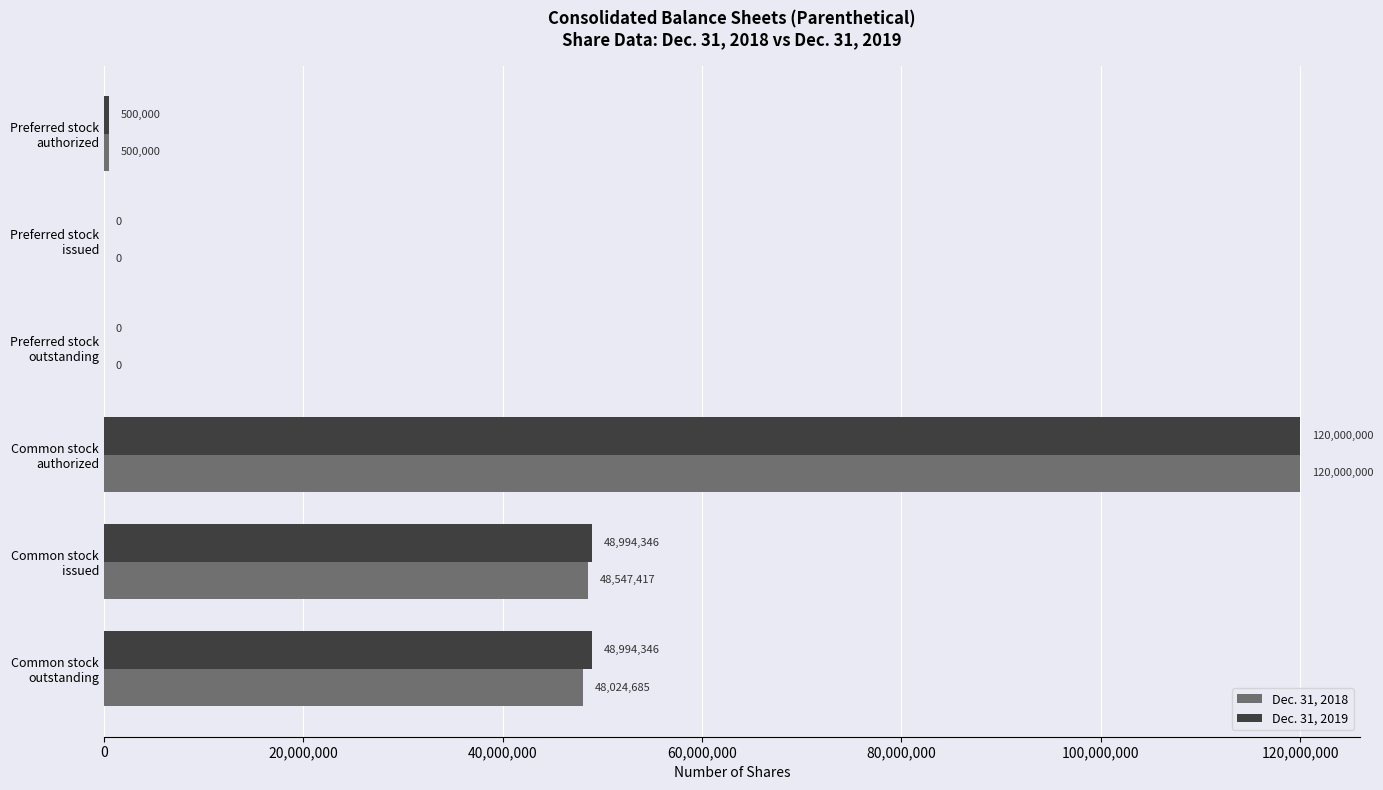

What is the maximum value for Dec. 31, 2019?

120000000